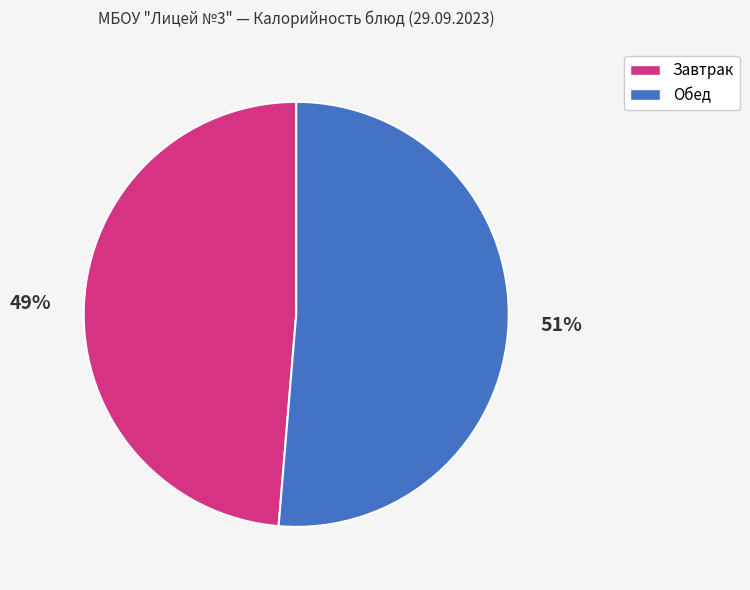

Which category has the biggest portion of the pie?

Обед